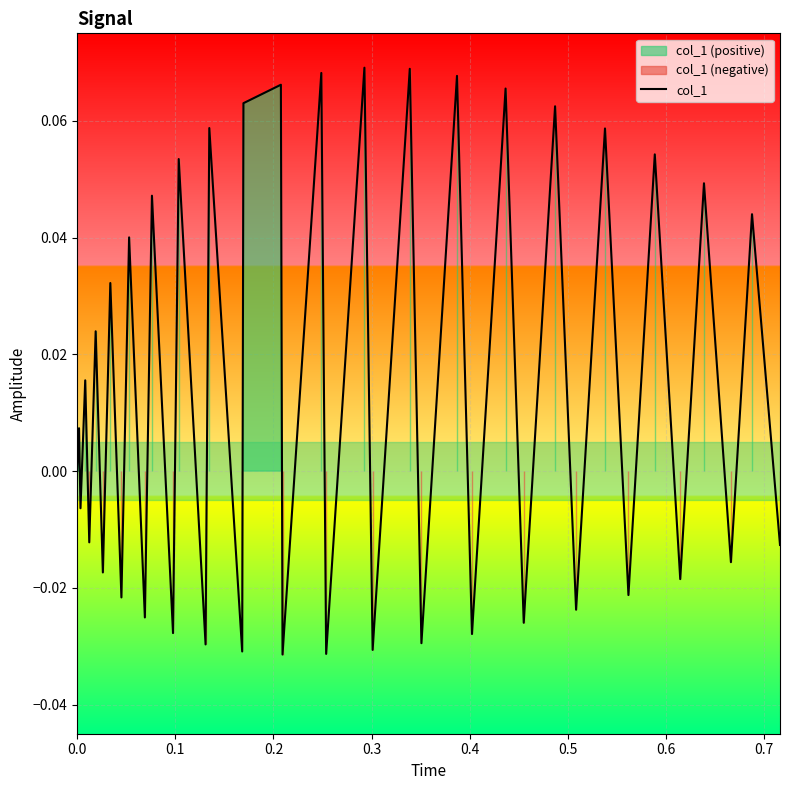

How many values are above zero?

20